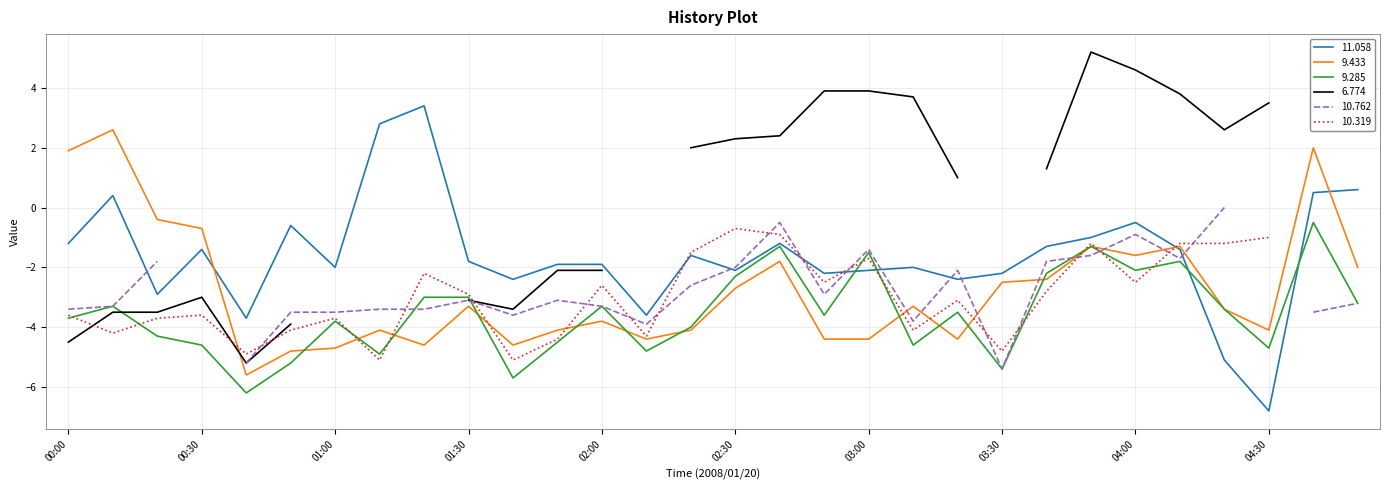

True or false: 11.058 has more than 2 points higher than both neighbors.

True